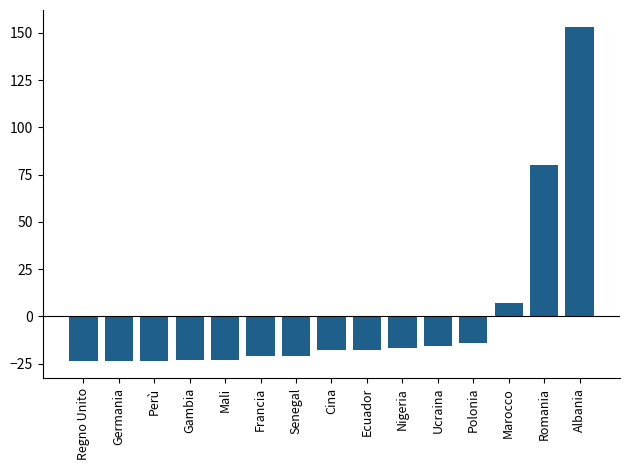

What position from the left is Ucraina?

11